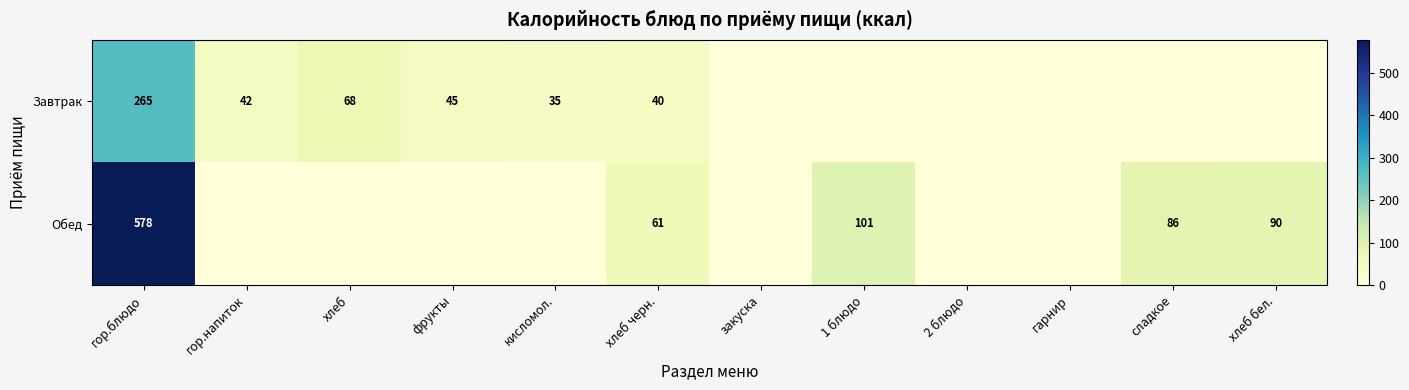

The Завтрак series shows 9 at кисломол.. True or false?

False